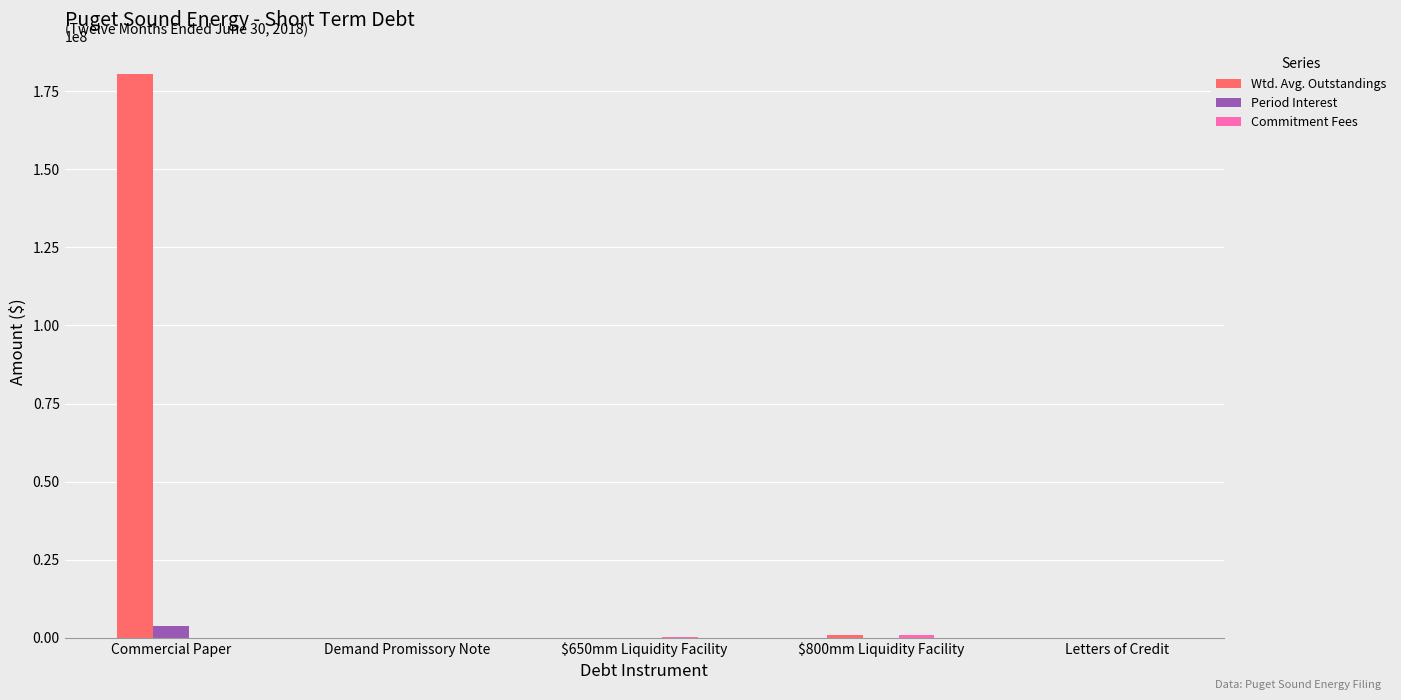

Which series has the largest range (max minus min)?

Wtd. Avg. Outstandings